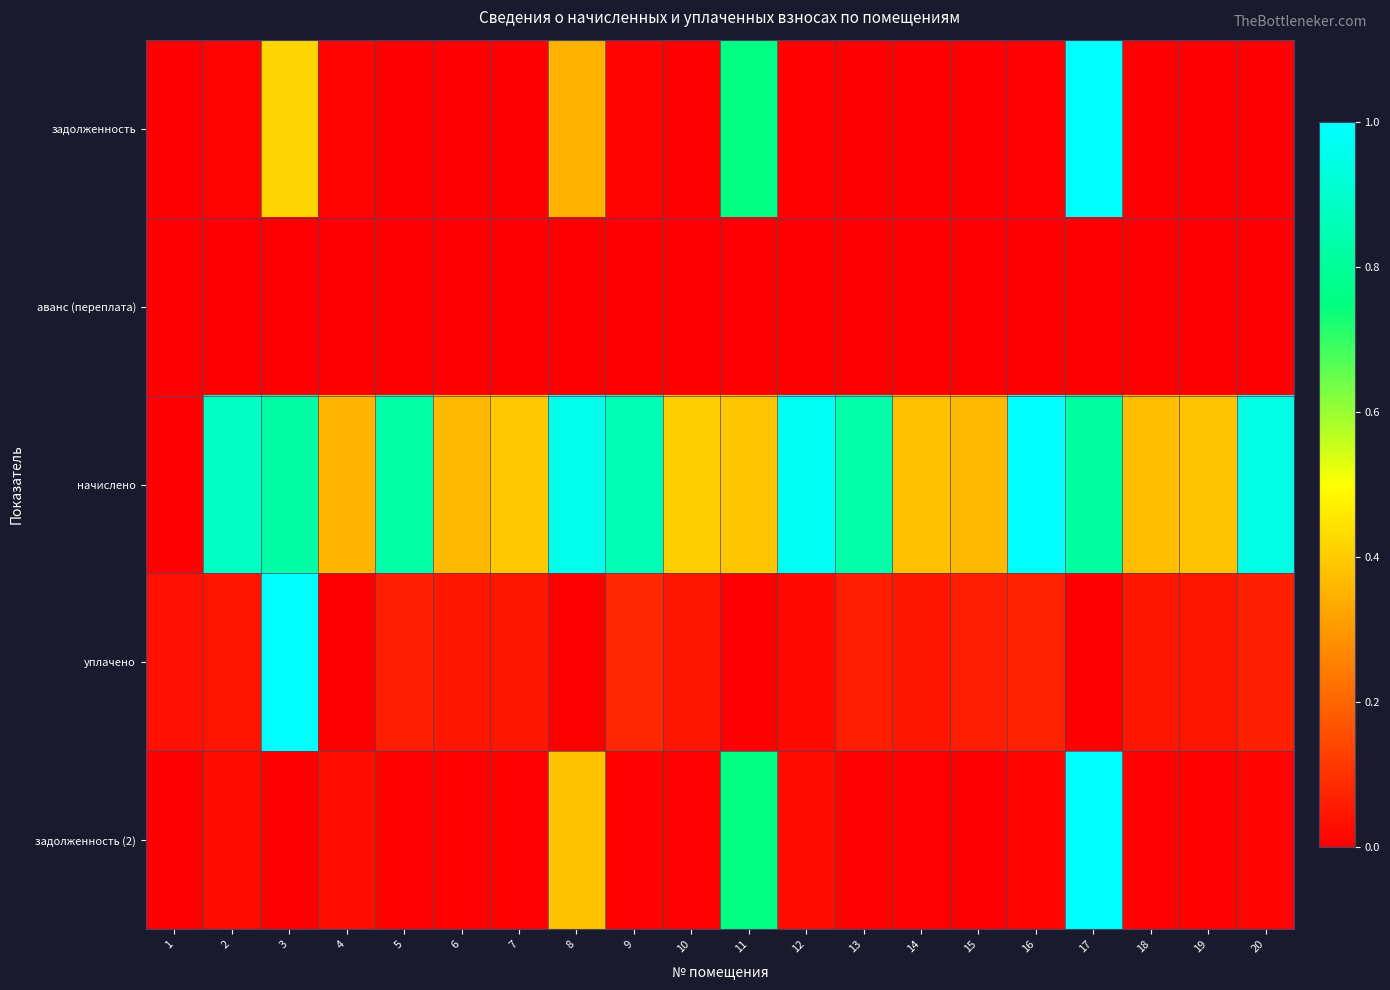

What is the difference between the highest and lowest values at 17?

1.0